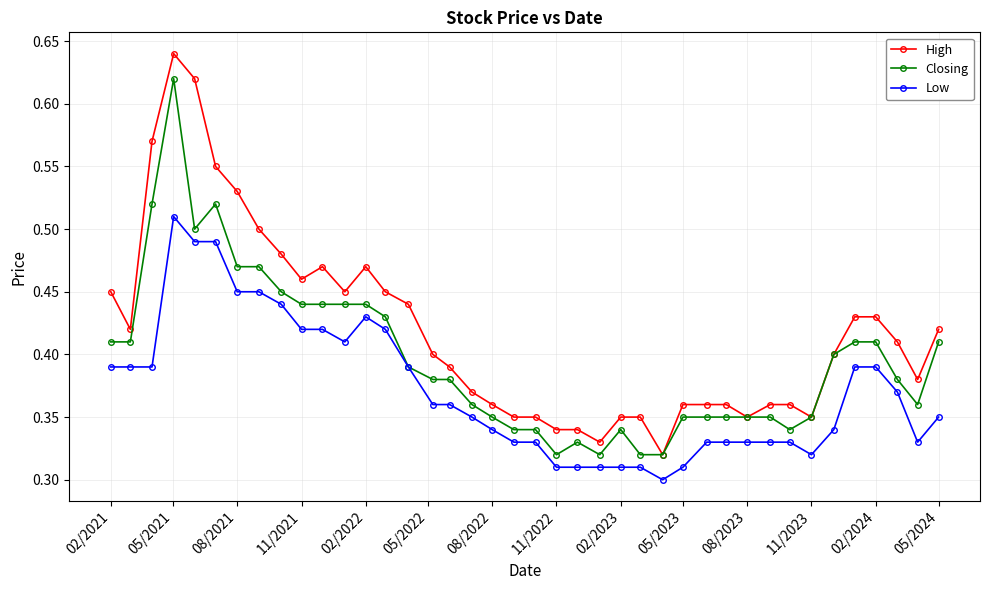

True or false: High and Low intersect in this chart.

False